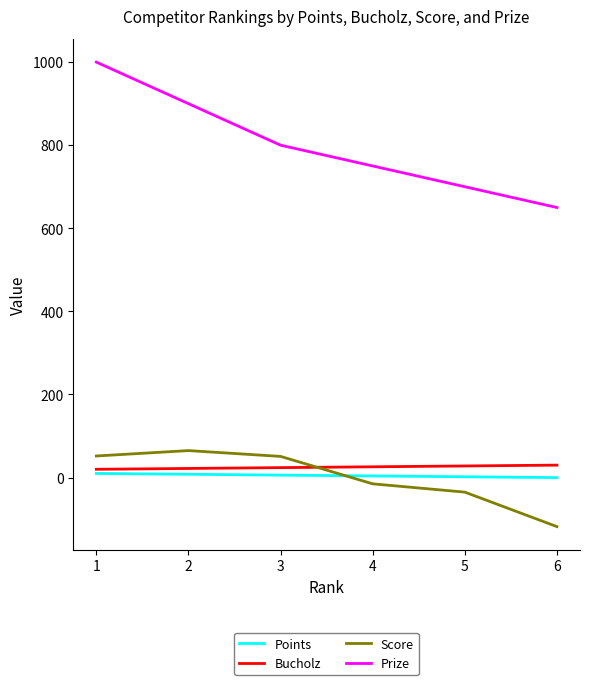

Is this an area chart (filled region under the line)?

No